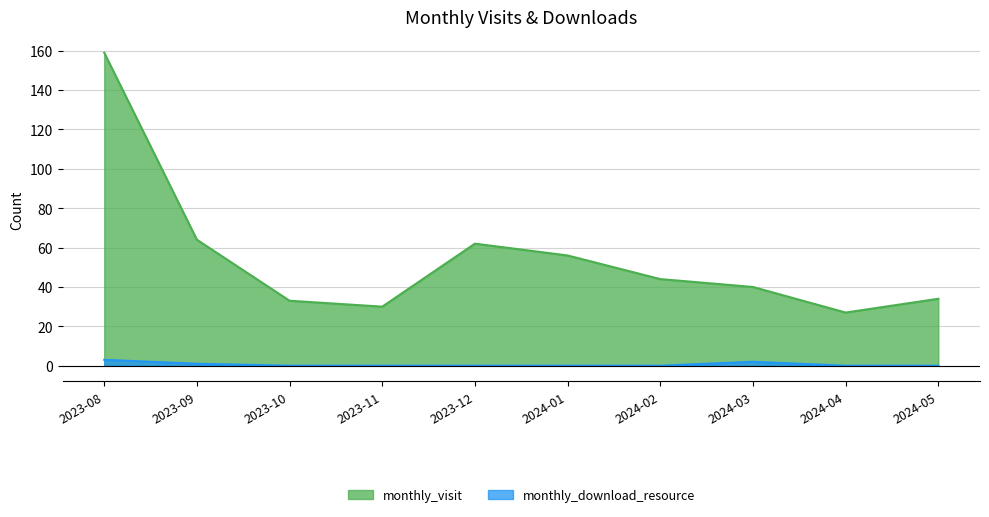

Reading left to right, transcribe all the data shown in this chart.

monthly_visit: 159	64	33	30	62	56	44	40	27	34
monthly_download_resource: 3	1	0	0	0	0	0	2	0	0